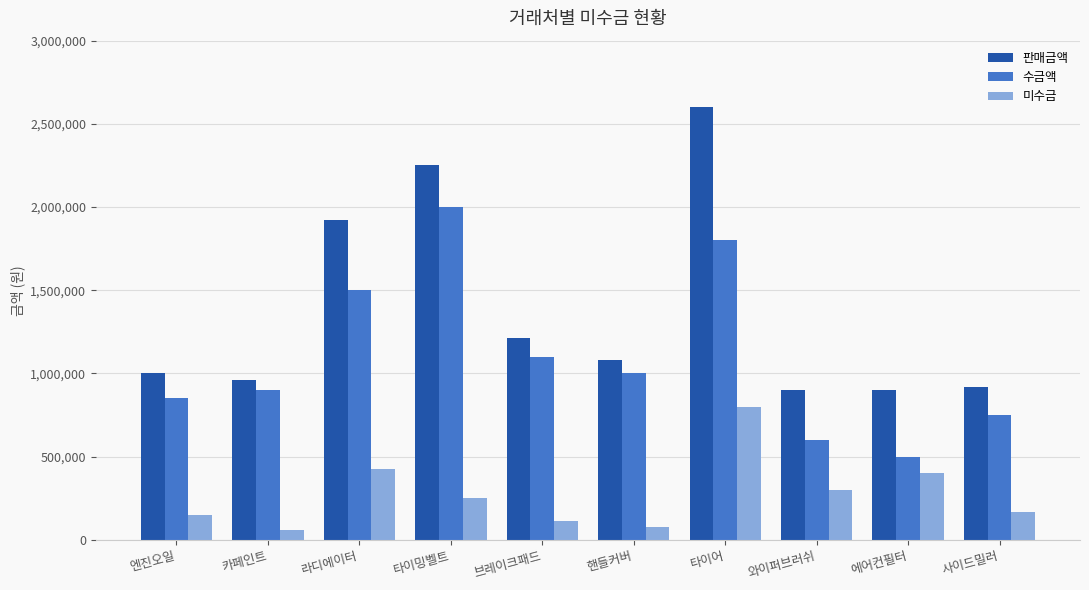

The value of 미수금 at 라디에이터 is 688901. True or false?

False